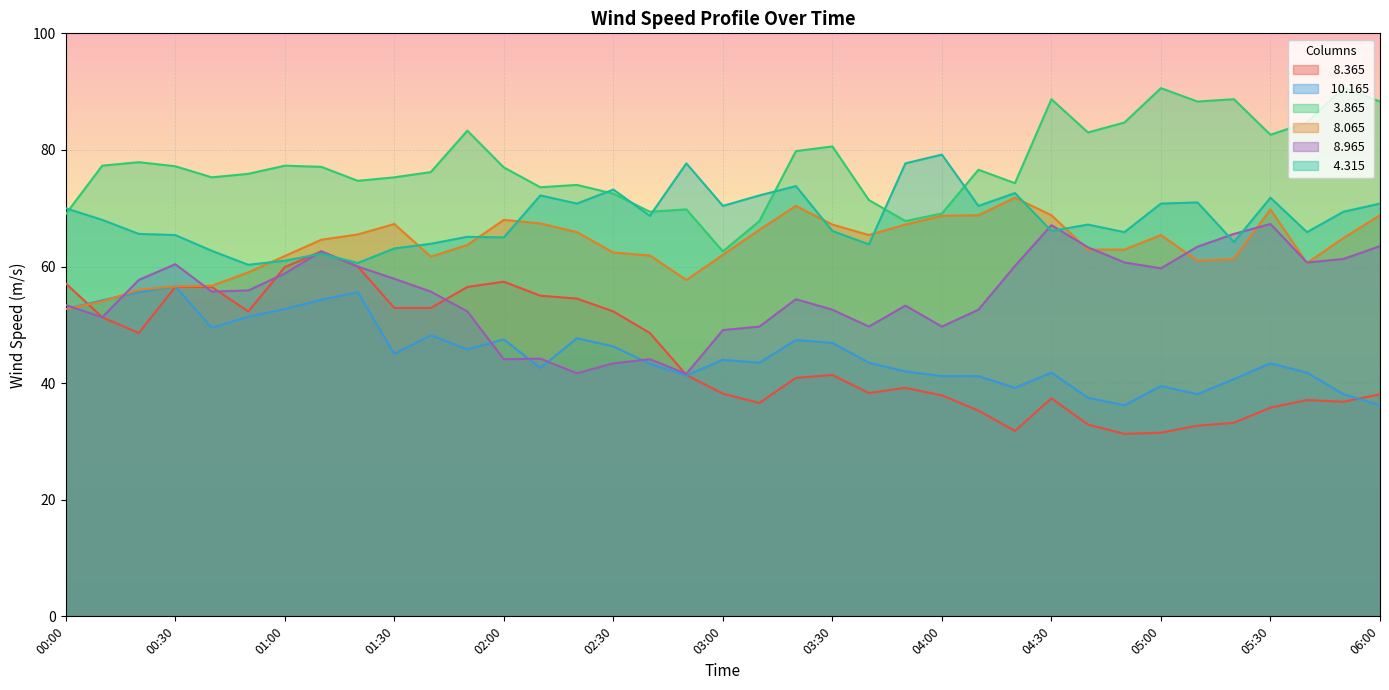

What is the minimum value for   8.965?

41.6